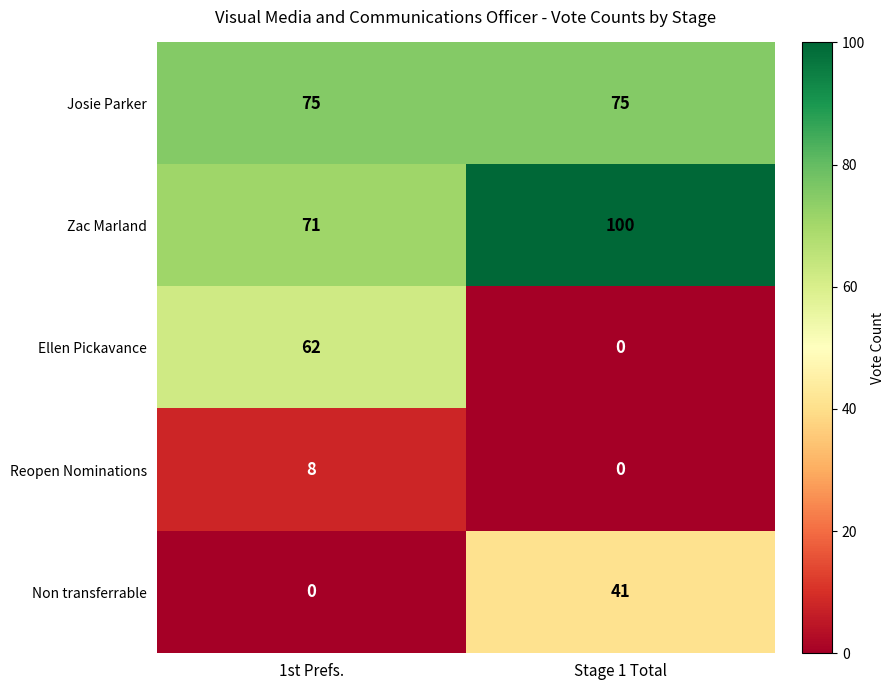

What is the total value across all series at Stage 1 Total?

216